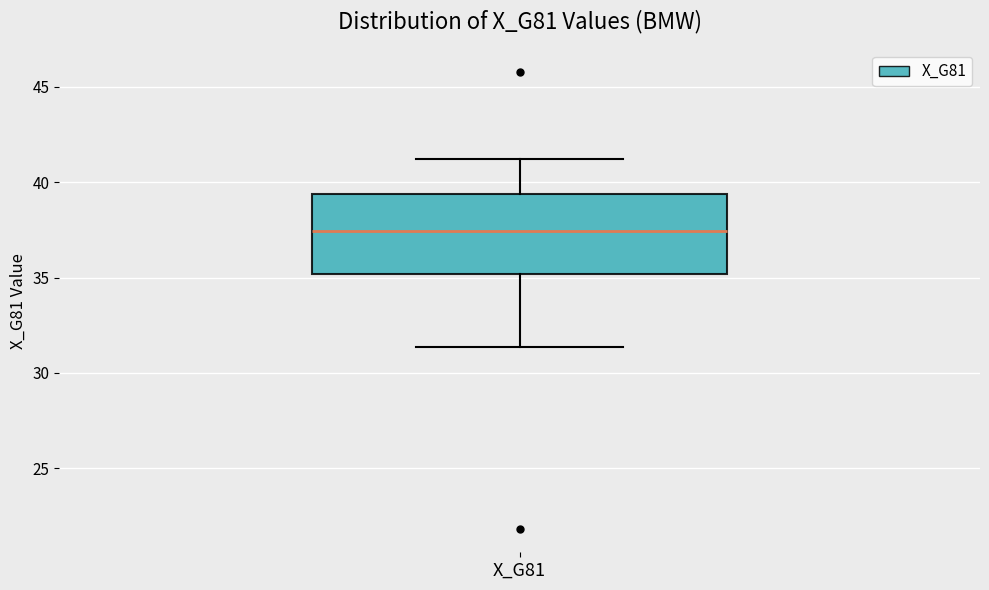

Read this box plot against the y-axis: the position of the median line, the range covered by the box, and the ends of both whiskers. The values are not printed on the chart, so give them approximately, as read against the axis.

median 37.5, box 35.0 to 39.5, whiskers 31.5 to 41.0